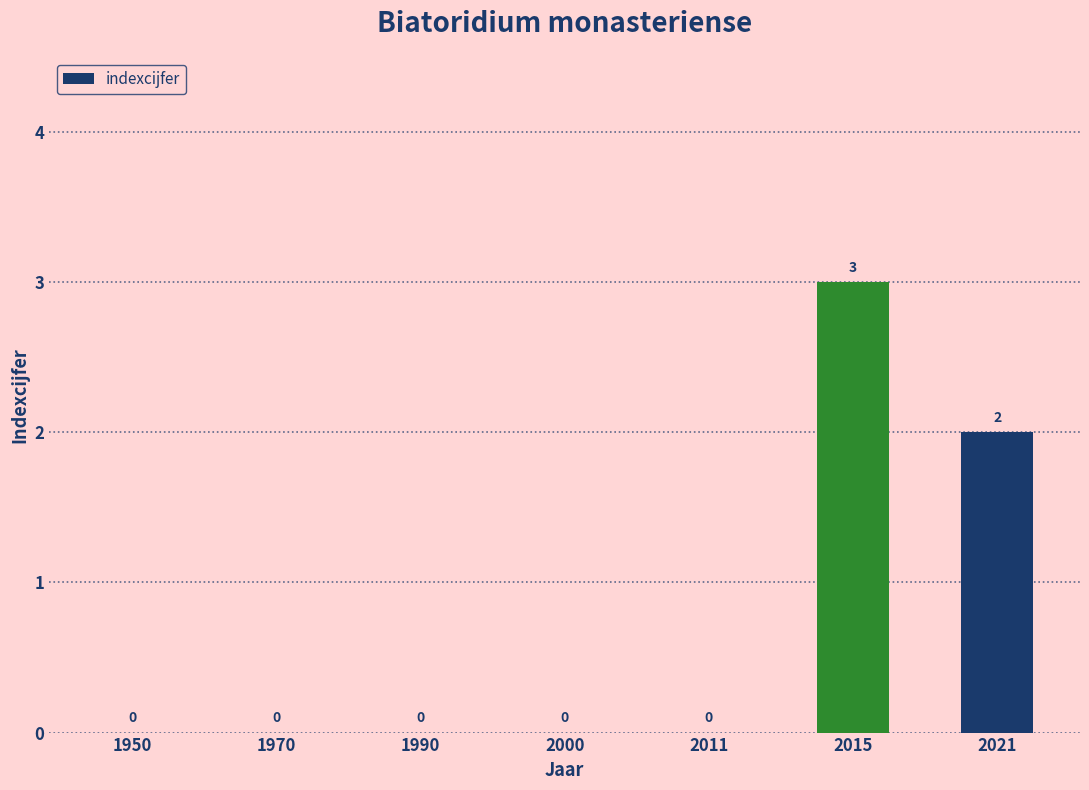

True or false: the data shows -1 at 2000.

False